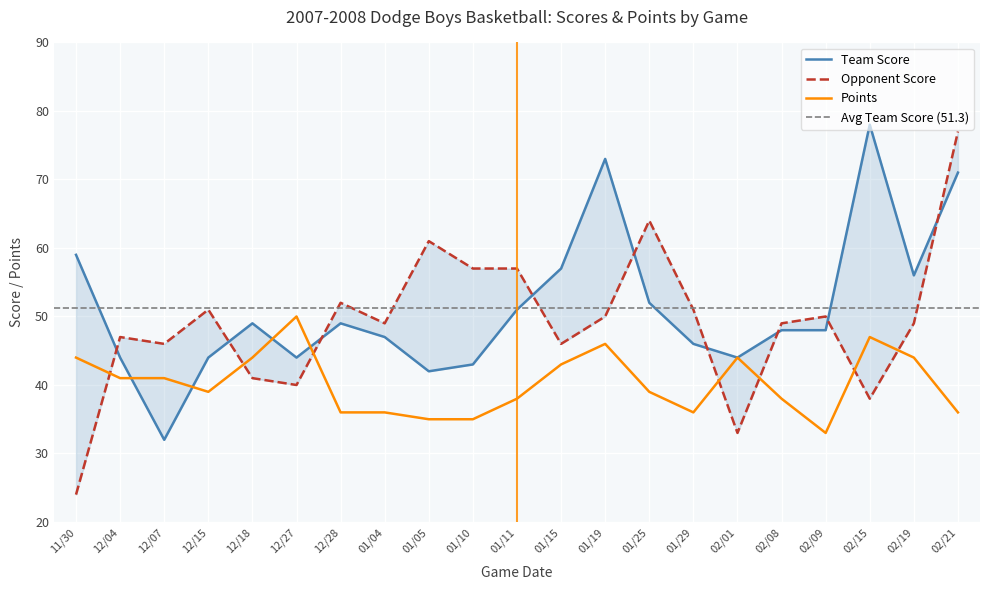

What is the sum of the Points values at 01/10 and 02/15?

82